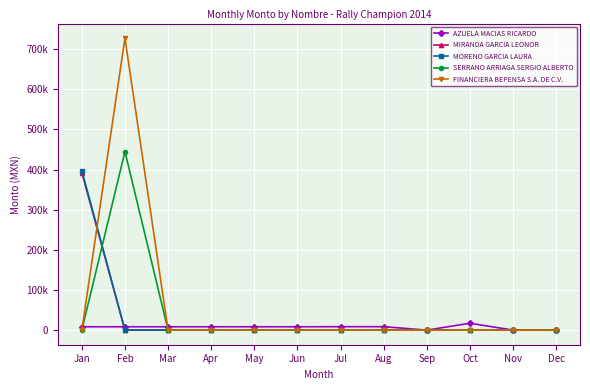

True or false: FINANCIERA BEPENSA S.A. DE C.V. and MIRANDA GARCIA LEONOR intersect in this chart.

True